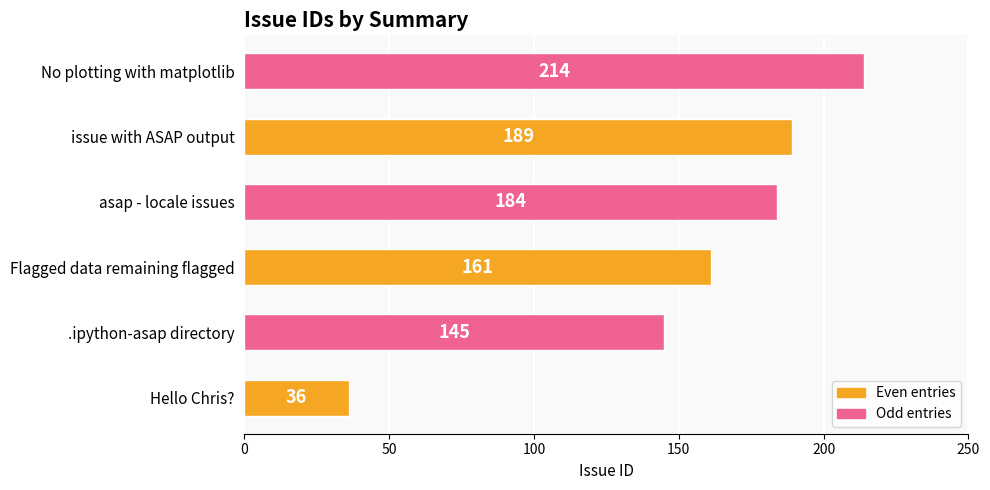

What is the smallest value displayed?

36